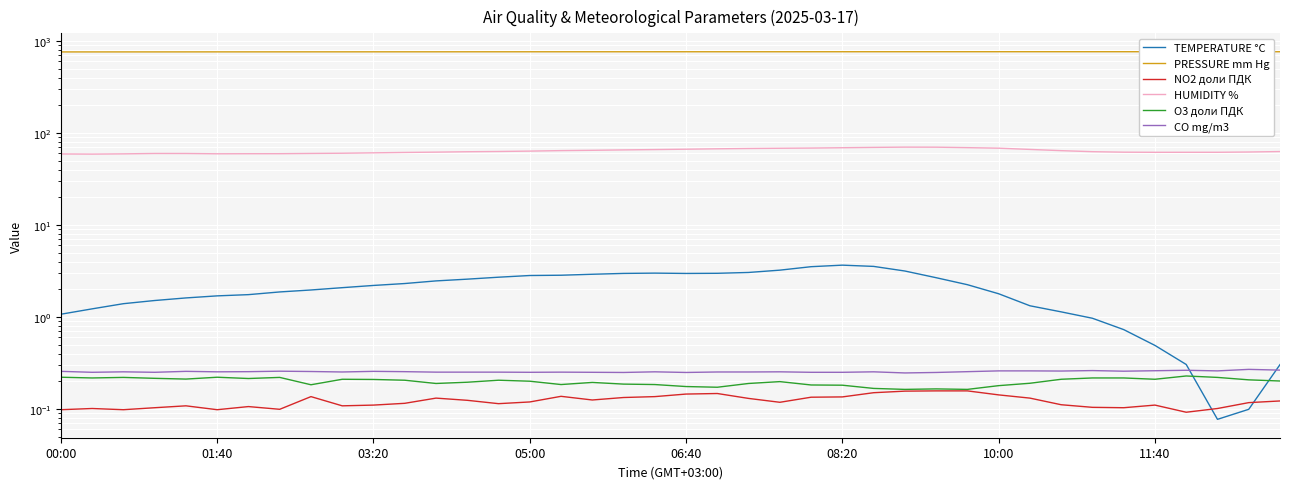

Is it true that O3 доли ПДК equals 0.2 at 18?

True